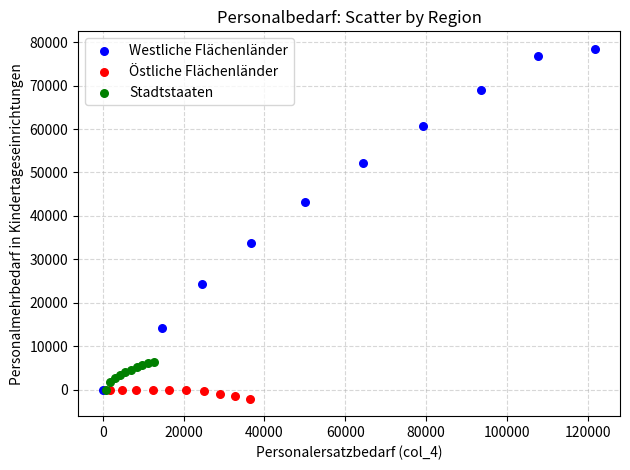

Which series reaches the maximum Y coordinate?

Westliche Flächenländer